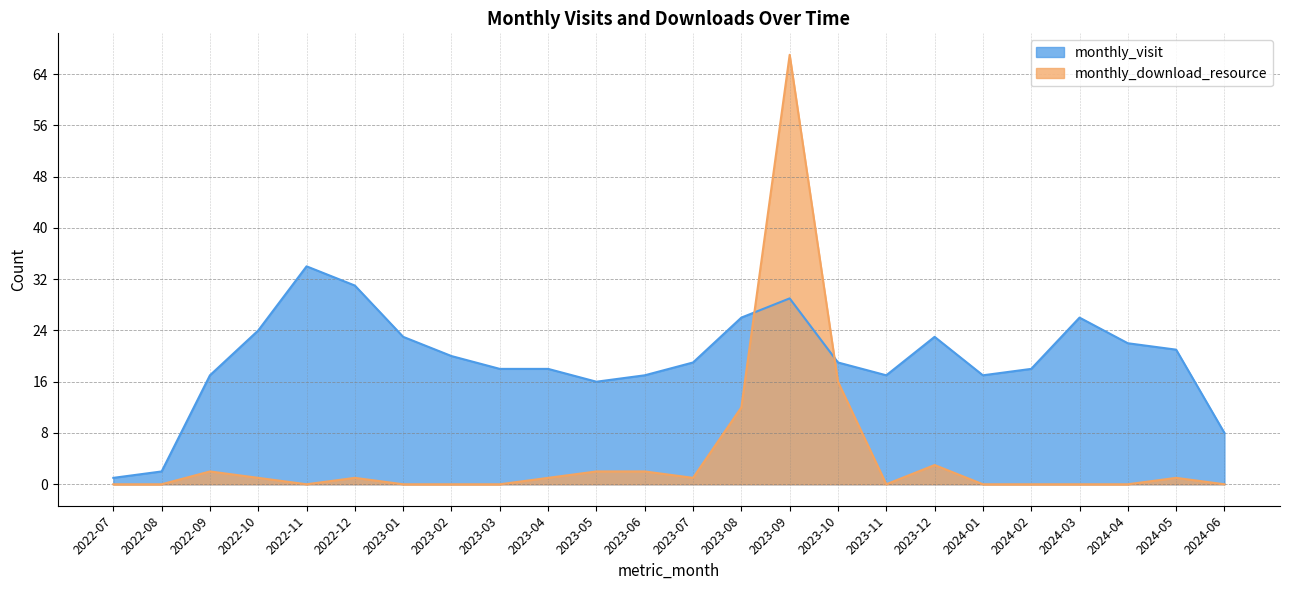

List the labels in order of monthly_visit value, largest first.

2022-11, 2022-12, 2023-09, 2023-08, 2024-03, 2022-10, 2023-01, 2023-12, 2024-04, 2024-05, 2023-02, 2023-07, 2023-10, 2023-03, 2023-04, 2024-02, 2022-09, 2023-06, 2023-11, 2024-01, 2023-05, 2024-06, 2022-08, 2022-07